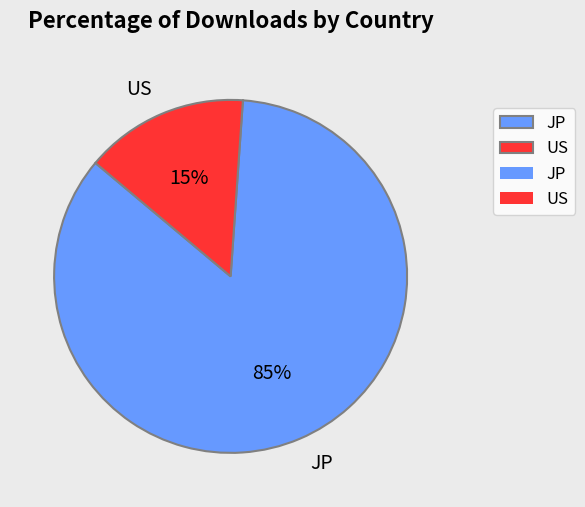

To the nearest percent, what is the combined percentage of JP and US?

100%